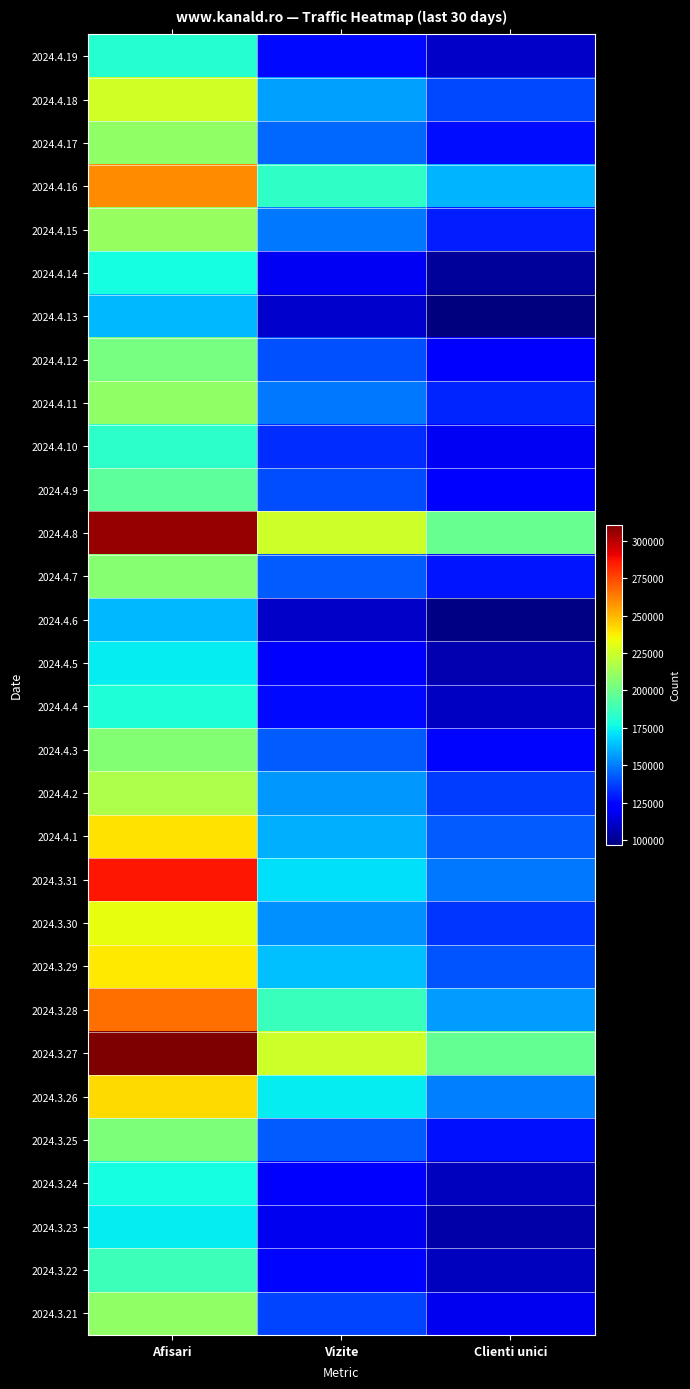

How many data points does each series have?

3